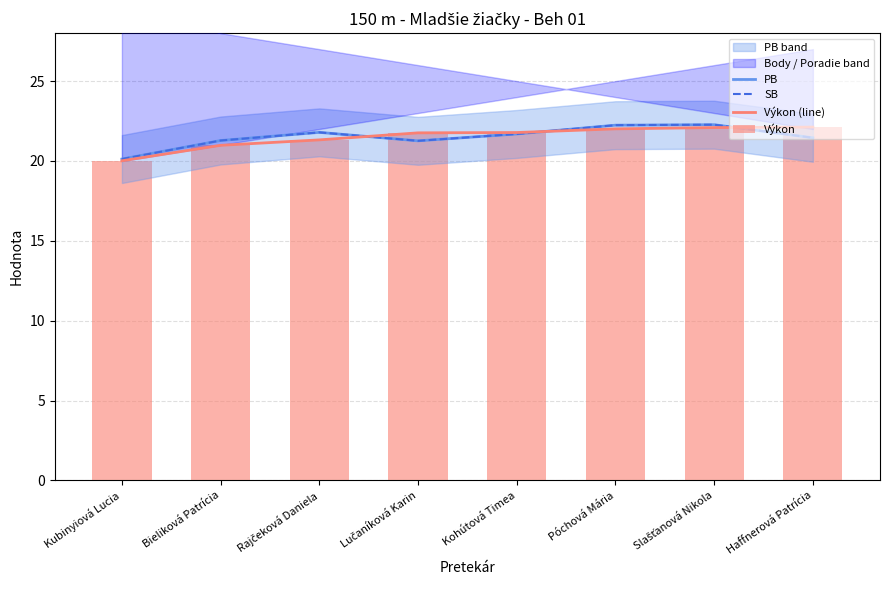

True or false: PB has a value of 12.0 at Kubinyiová Lucia.

False